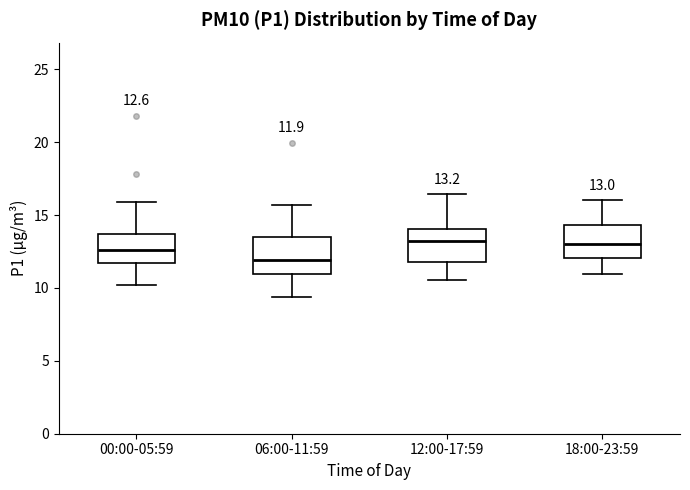

Which box has the lowest median line?

06:00-11:59